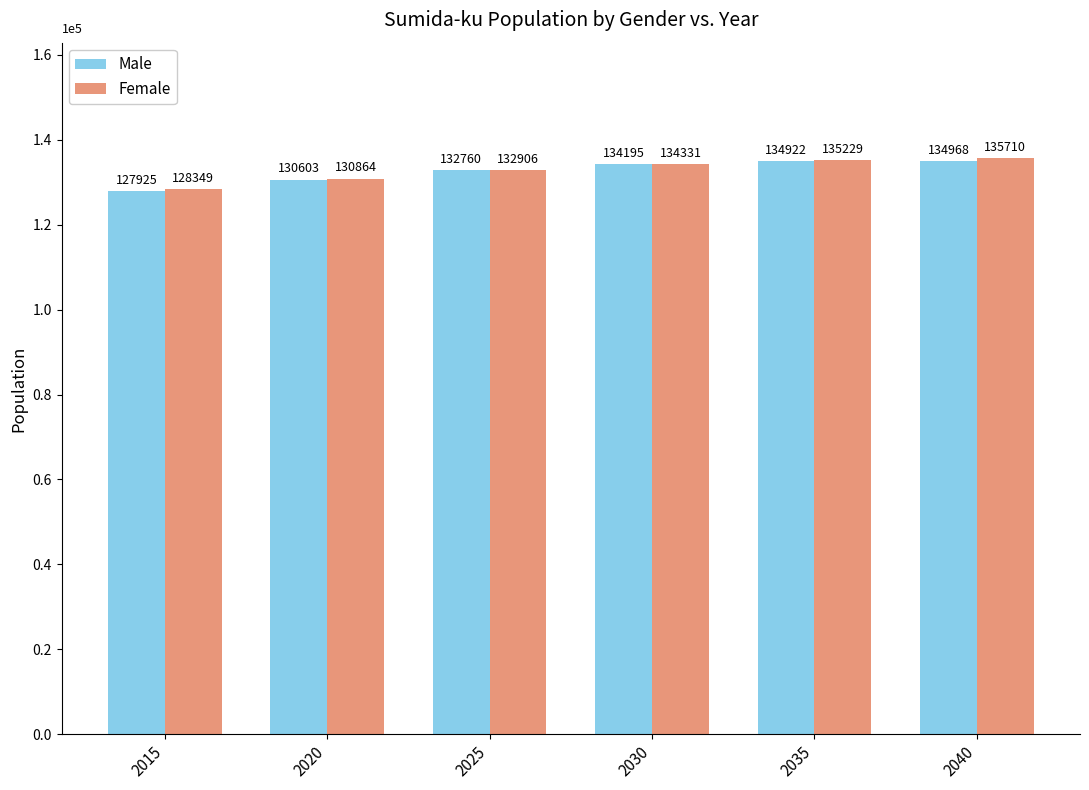

What are all the series names shown in the legend?

Male, Female